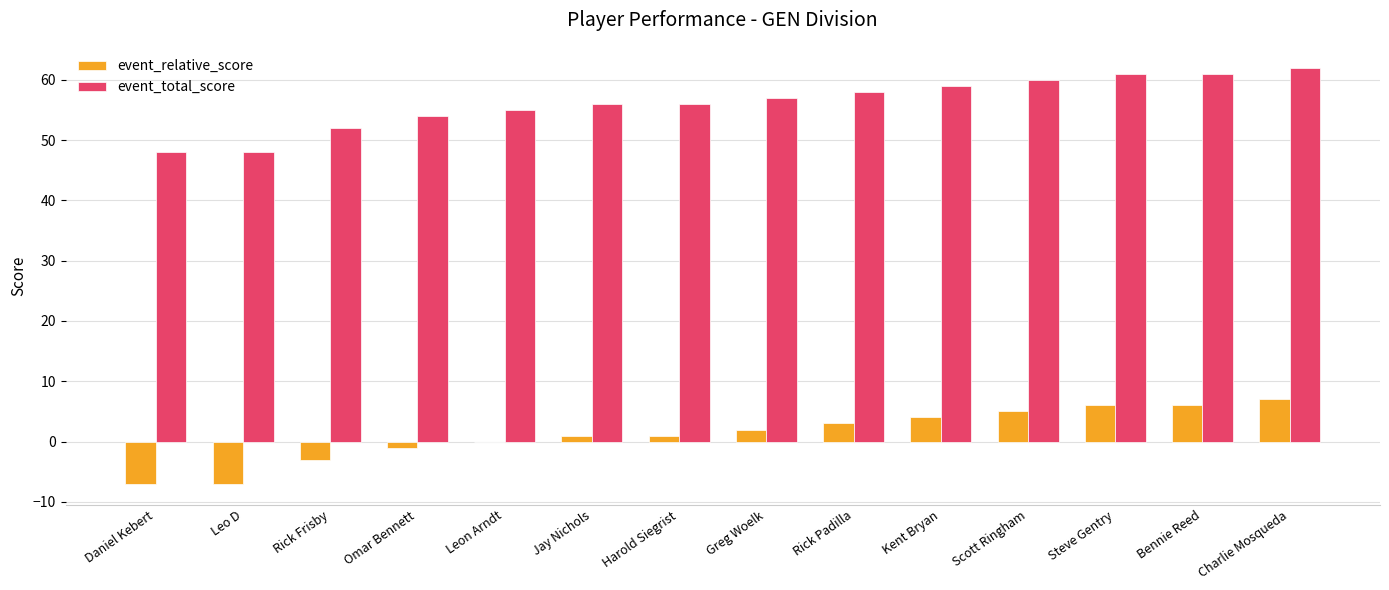

Reading left to right, what are all the values shown in this chart?

event_relative_score: -7	-7	-3	-1	0	1	1	2	3	4	5	6	6	7
event_total_score: 48	48	52	54	55	56	56	57	58	59	60	61	61	62